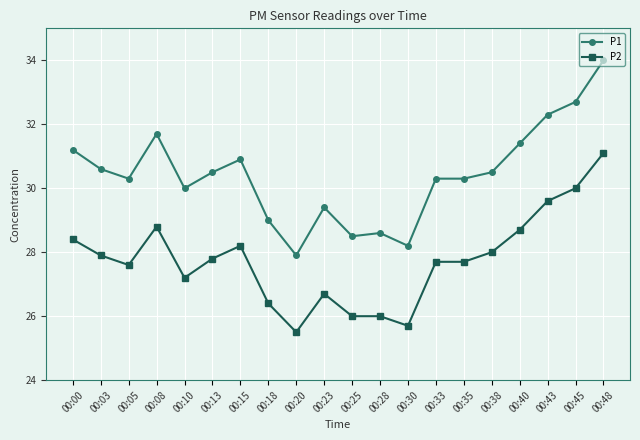

Reading left to right, what are all the values shown in this chart?

P1: 00:00=31.2	00:03=30.6	00:05=30.3	00:08=31.7	00:10=30.0	00:13=30.5	00:15=30.9	00:18=29.0	00:20=27.9	00:23=29.4	00:25=28.5	00:28=28.6	00:30=28.2	00:33=30.3	00:35=30.3	00:38=30.5	00:40=31.4	00:43=32.3	00:45=32.7	00:48=34.0
P2: 00:00=28.4	00:03=27.9	00:05=27.6	00:08=28.8	00:10=27.2	00:13=27.8	00:15=28.2	00:18=26.4	00:20=25.5	00:23=26.7	00:25=26.0	00:28=26.0	00:30=25.7	00:33=27.7	00:35=27.7	00:38=28.0	00:40=28.7	00:43=29.6	00:45=30.0	00:48=31.1